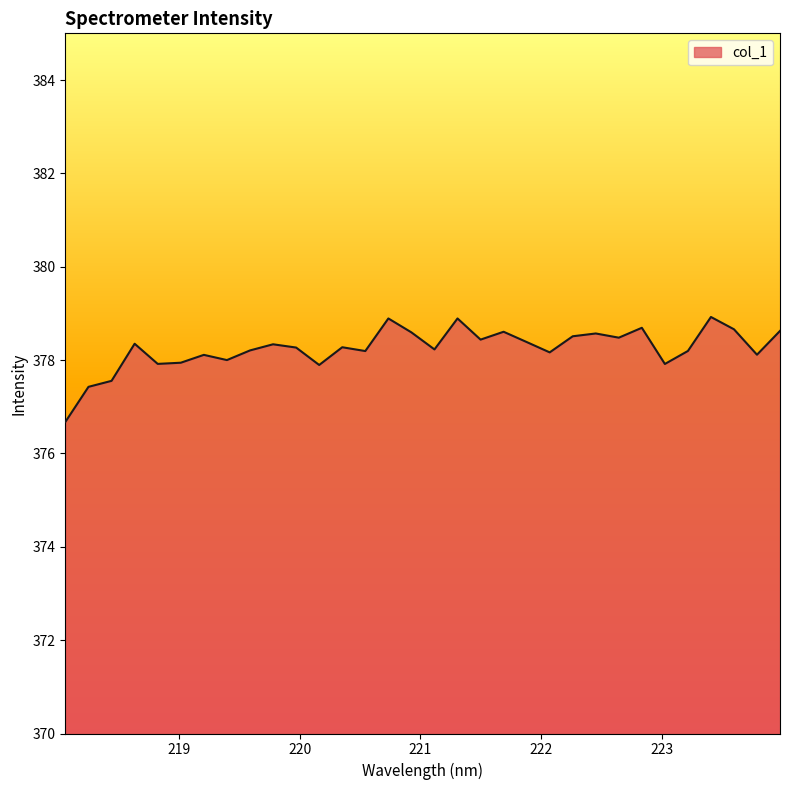

What is the greatest value displayed?

378.9